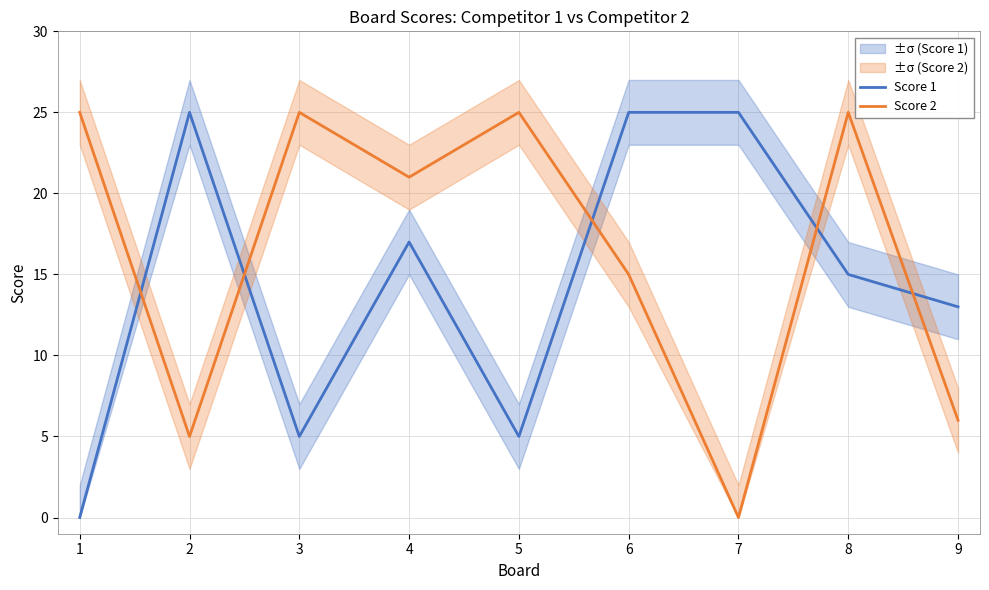

Reading right to left, transcribe all the data shown in this chart.

Score 1: 9=13	8=15	7=25	6=25	5=5	4=17	3=5	2=25	1=0
Score 2: 9=6	8=25	7=0	6=15	5=25	4=21	3=25	2=5	1=25